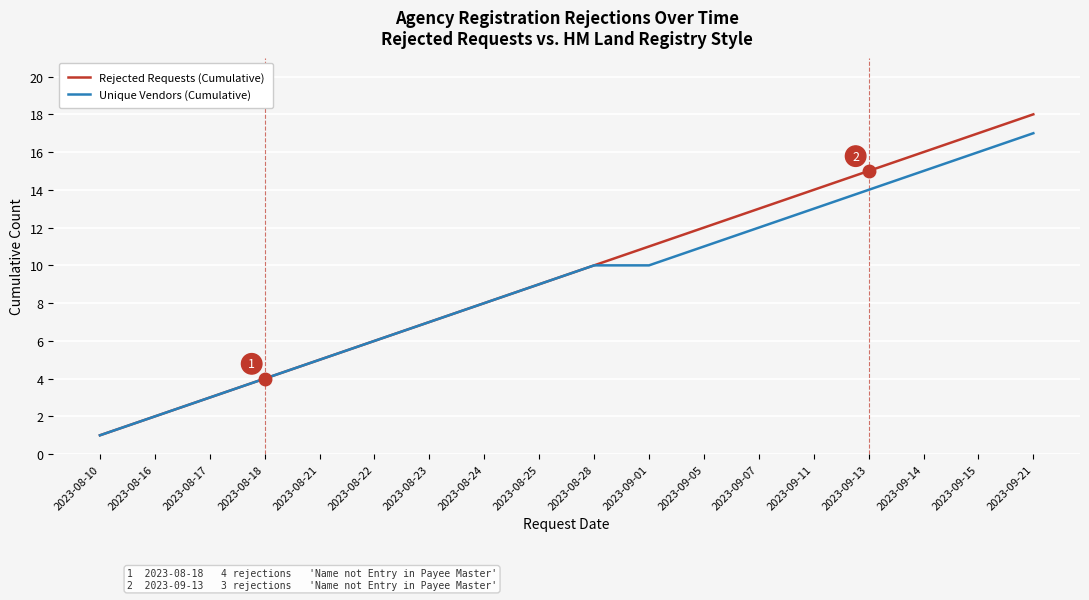

What position from the left is 2023-08-23?

7